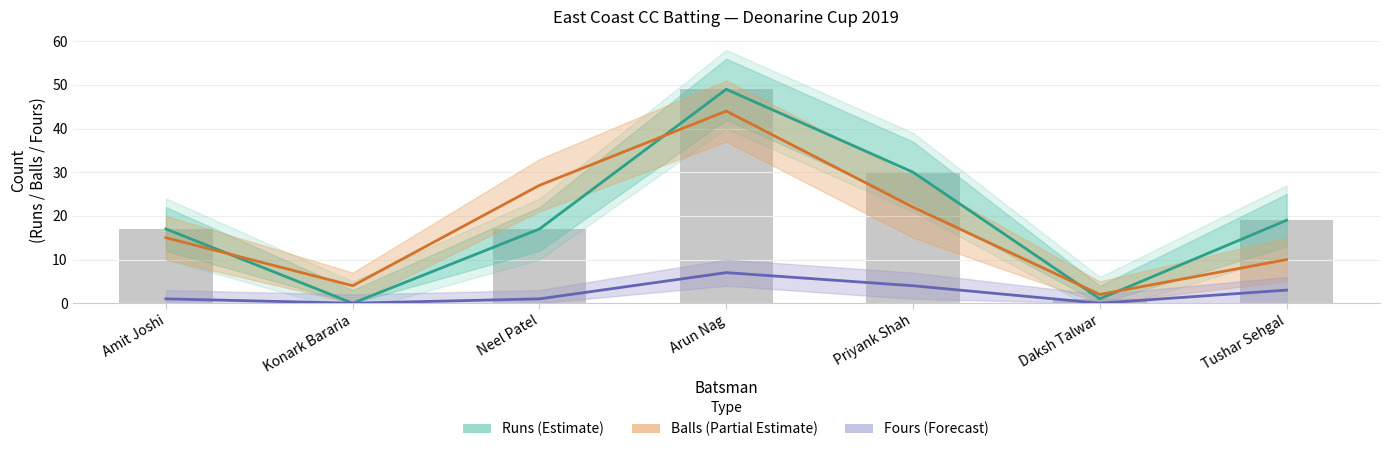

Which has a higher value, Konark Bararia or Arun Nag?

Arun Nag